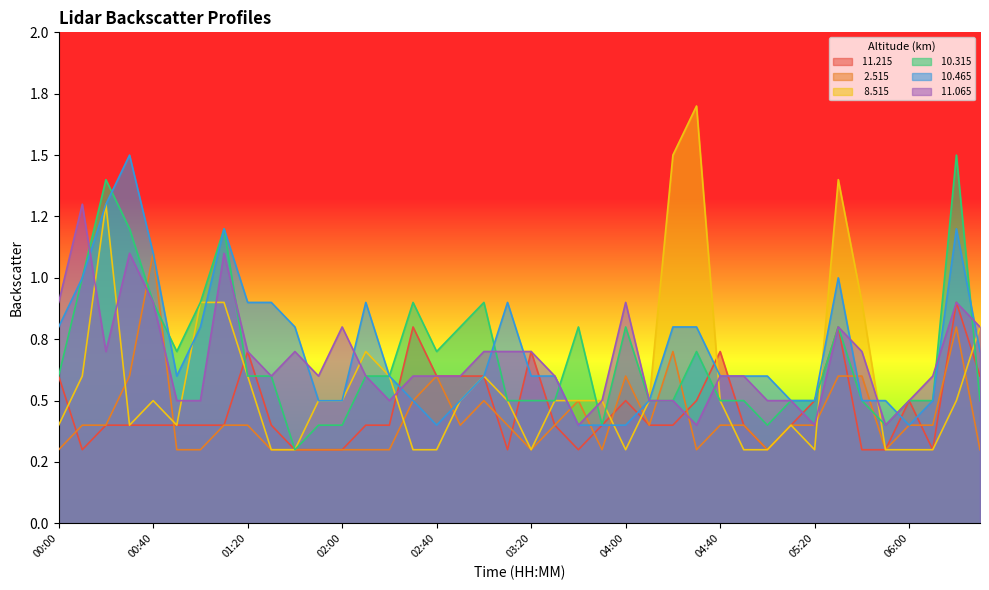

Between 04:50 and 04:10, which is larger?

04:50